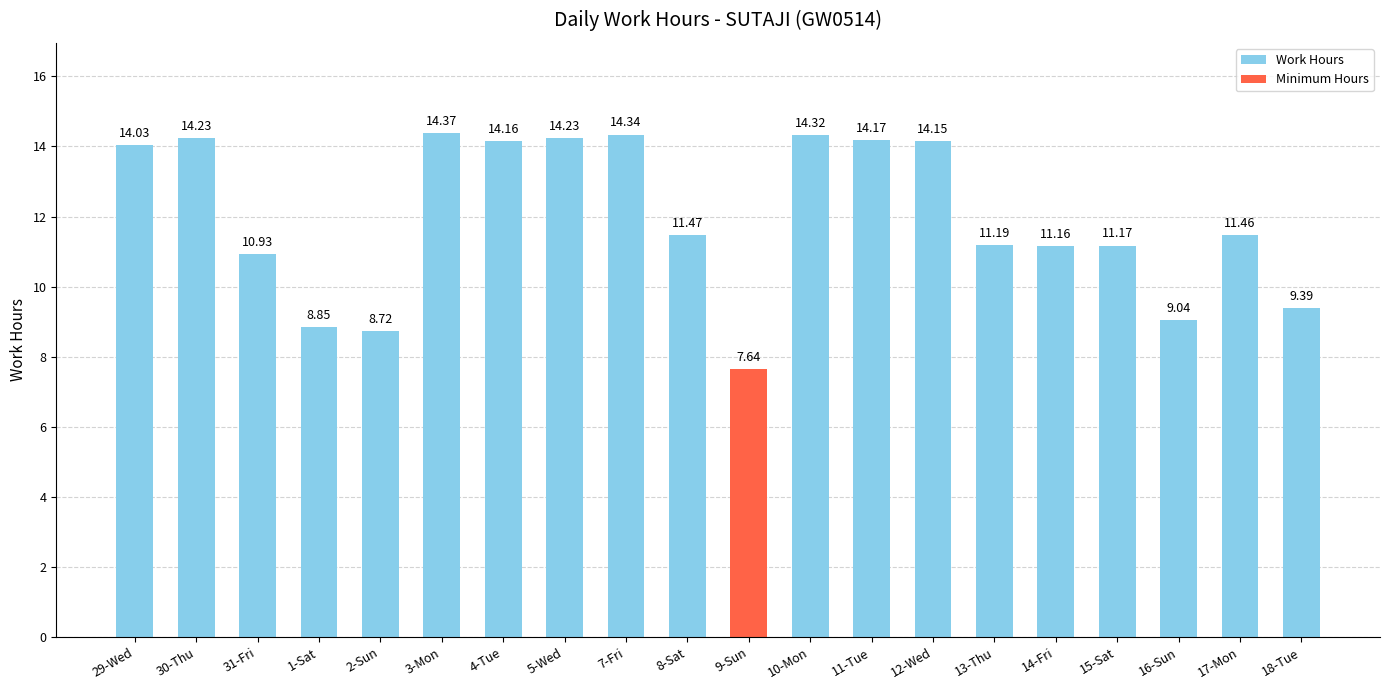

The chart shows a value of 14.2 at 30-Thu. True or false?

True